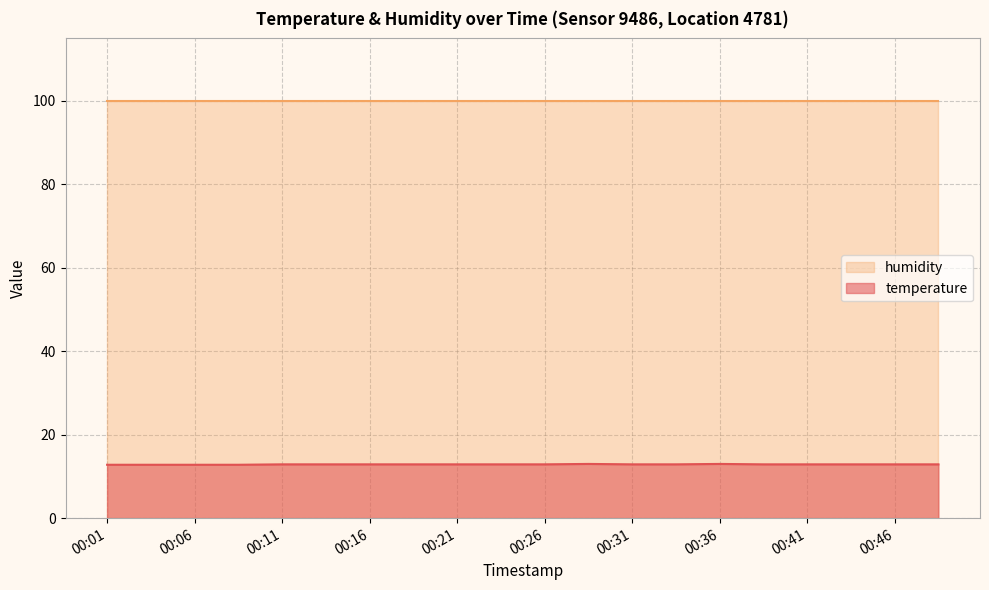

Does the chart display data point markers on the line(s)?

No